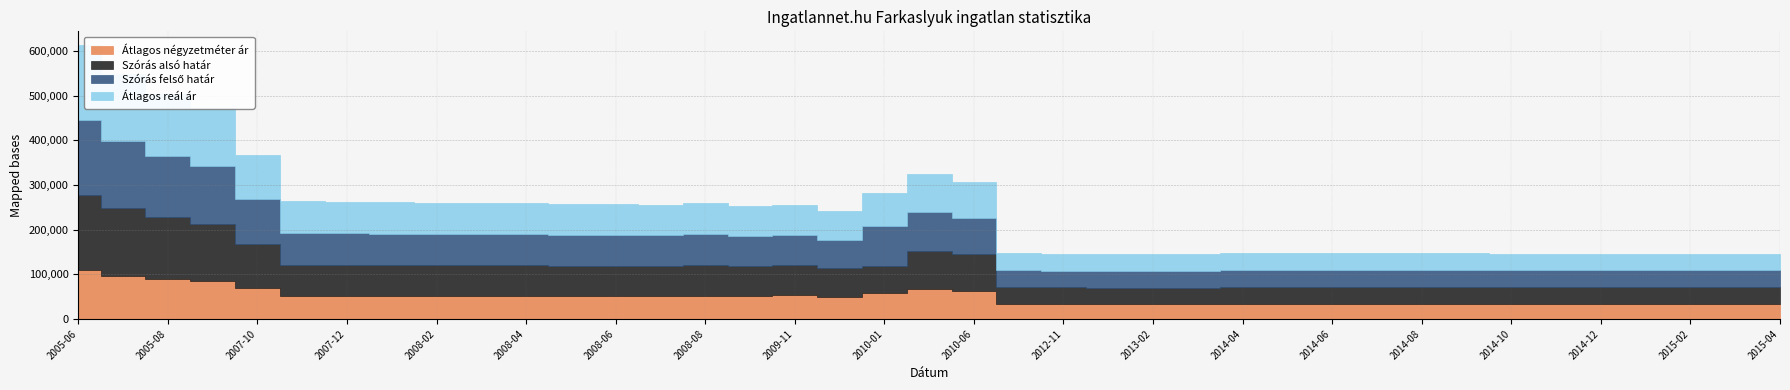

Which has a higher value, 2012-10 or 2015-03?

2015-03